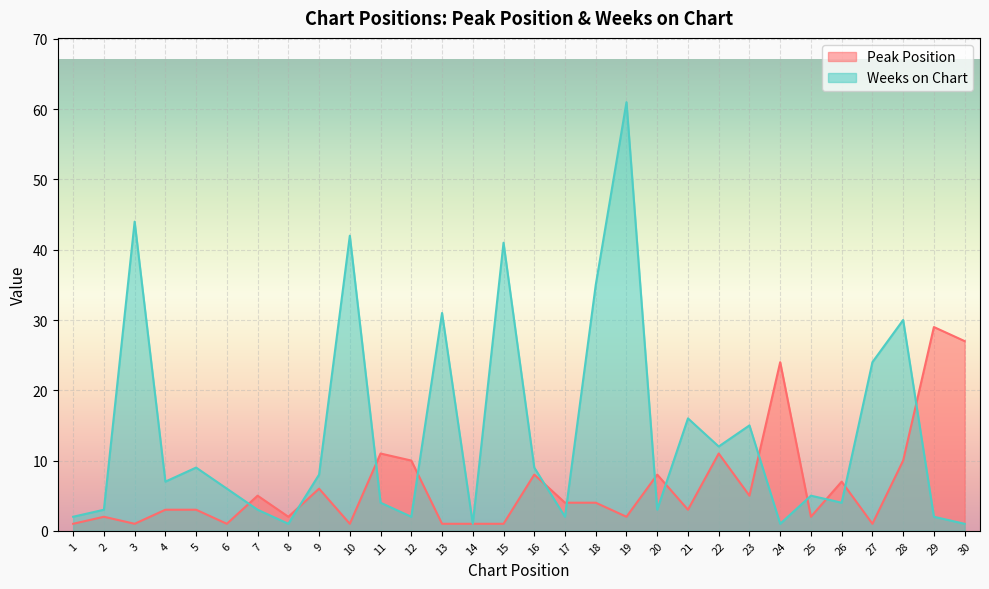

In Peak Position, how many points are lower than both neighbors (excluding endpoints)?

9